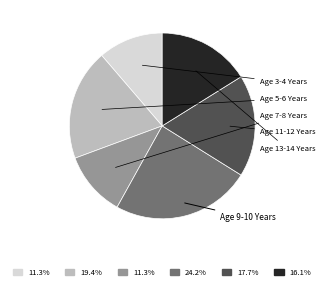

Is there a majority slice in this chart?

No